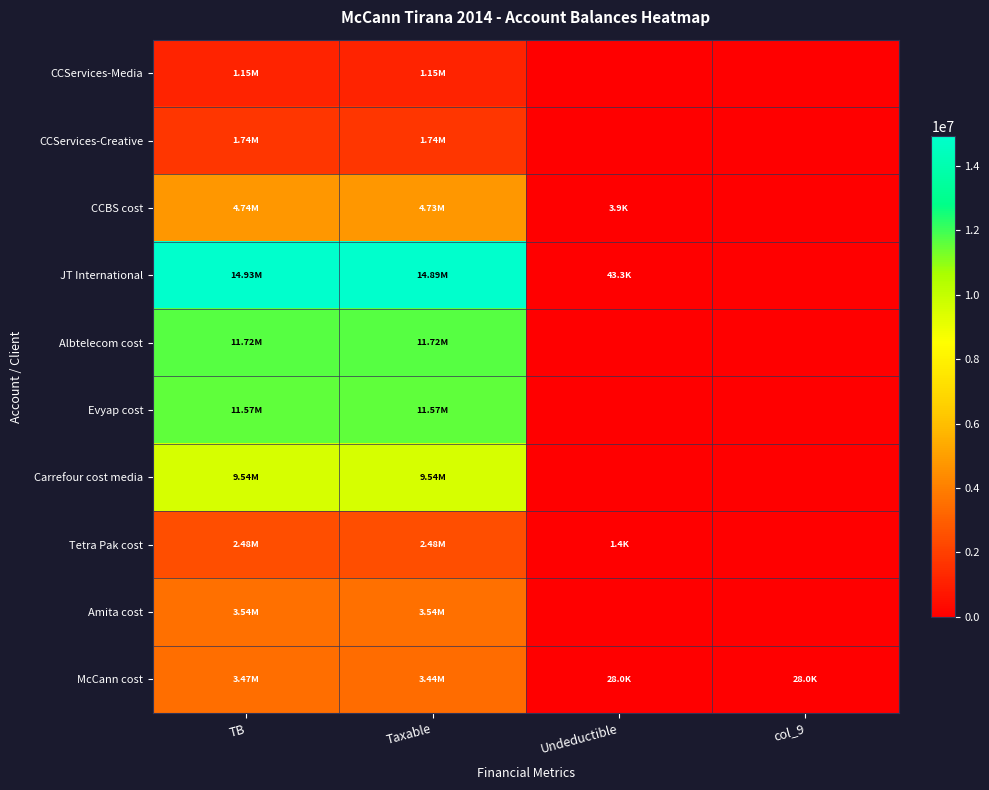

At which category does the chart reach its peak across all series?

TB